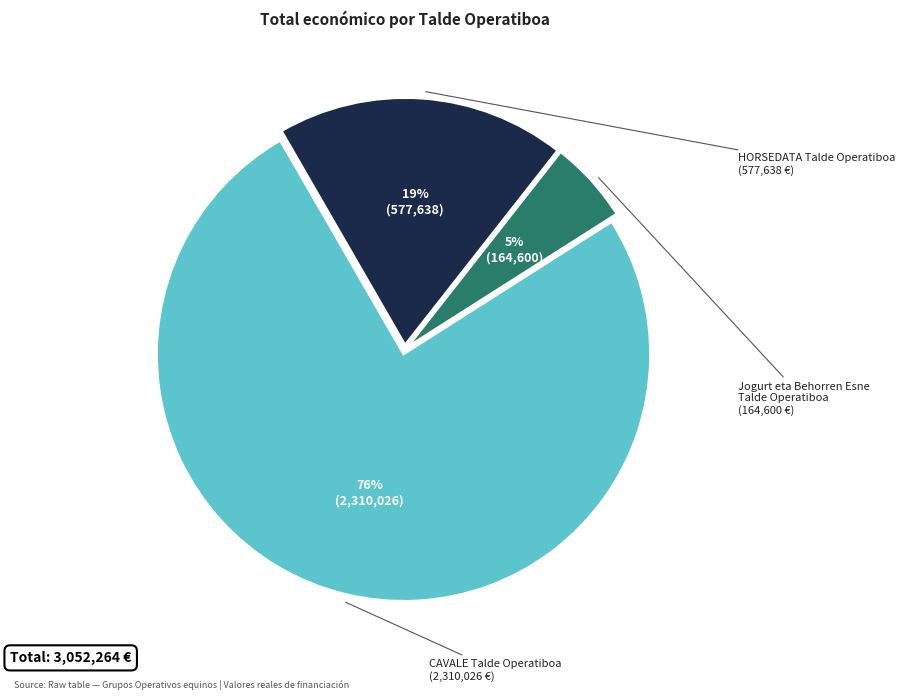

Is there a majority slice in this chart?

Yes